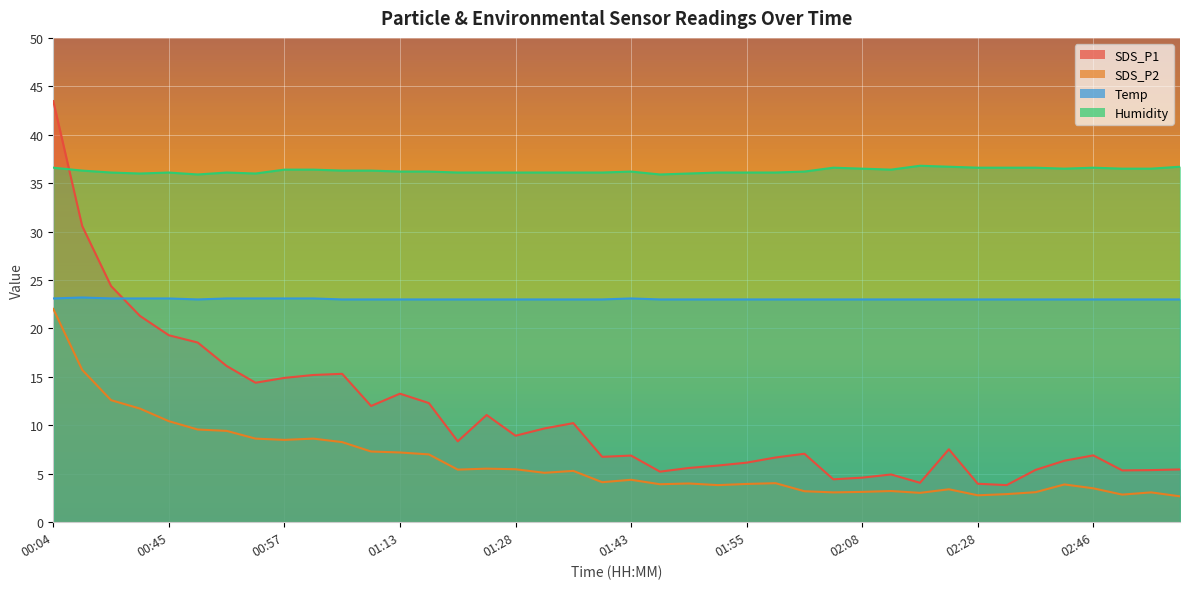

What is the sum of all SDS_P1 values?

437.8